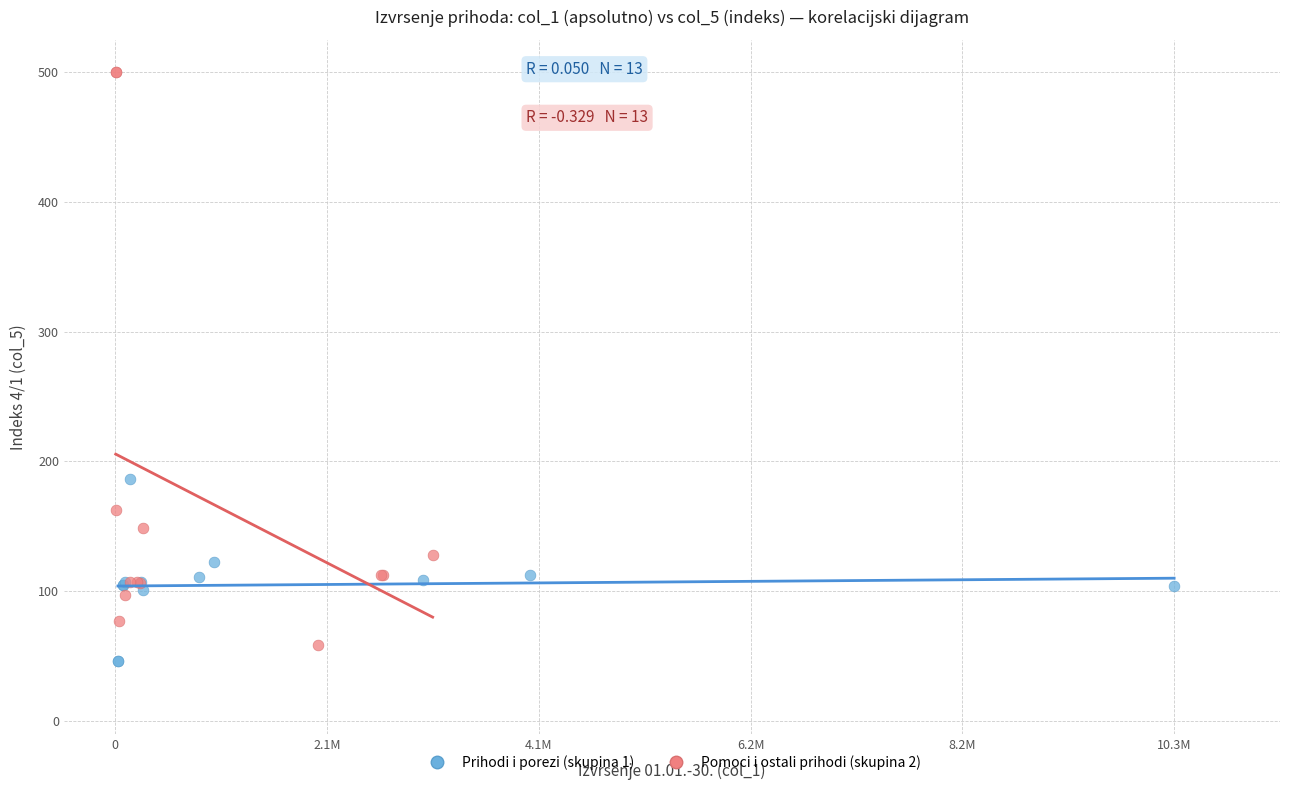

Which series contains the highest Y value?

Pomoci i ostali prihodi (skupina 2)